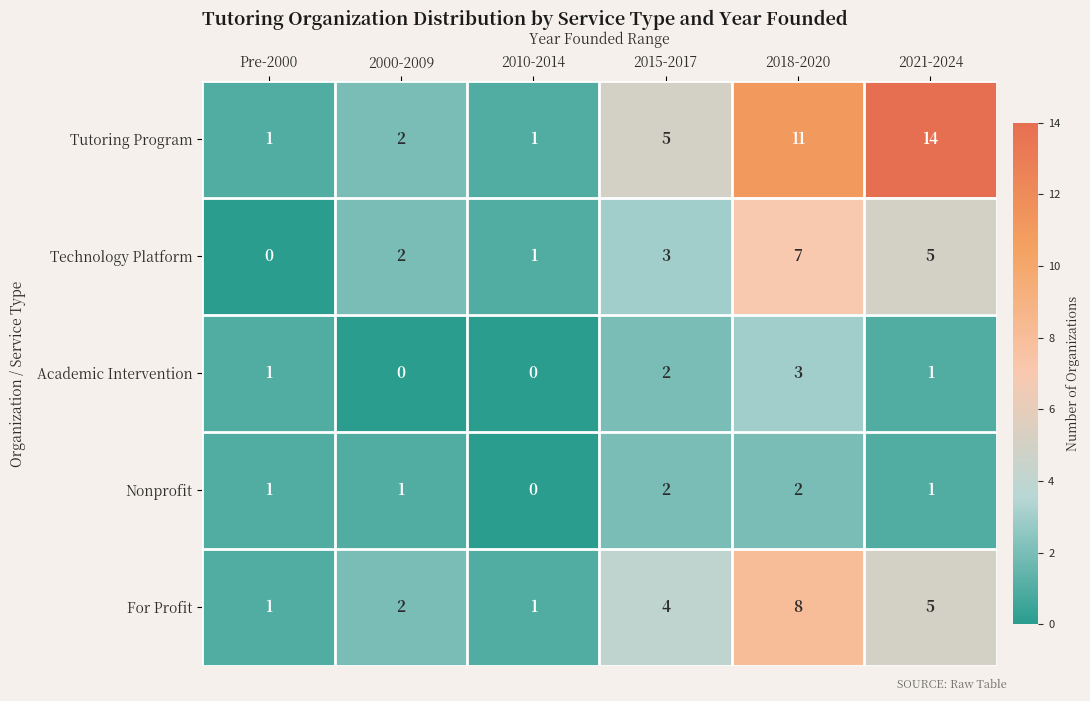

At which category does the chart reach its peak across all series?

2021-2024